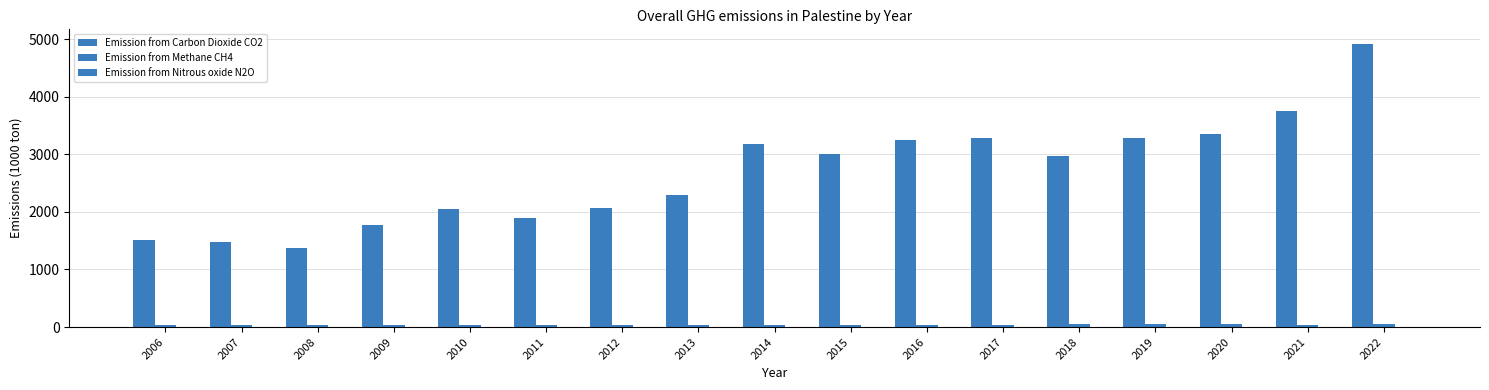

How many distinct data groups are displayed?

3